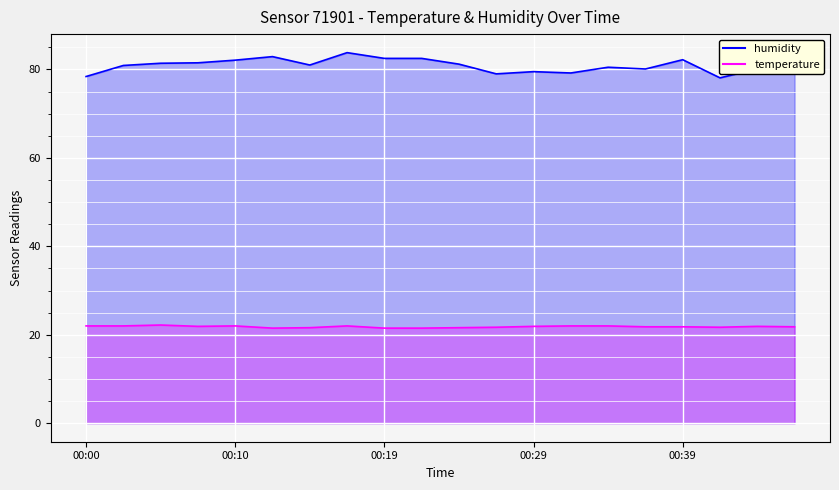

Between 00:10 and 00:00, which is larger?

00:10